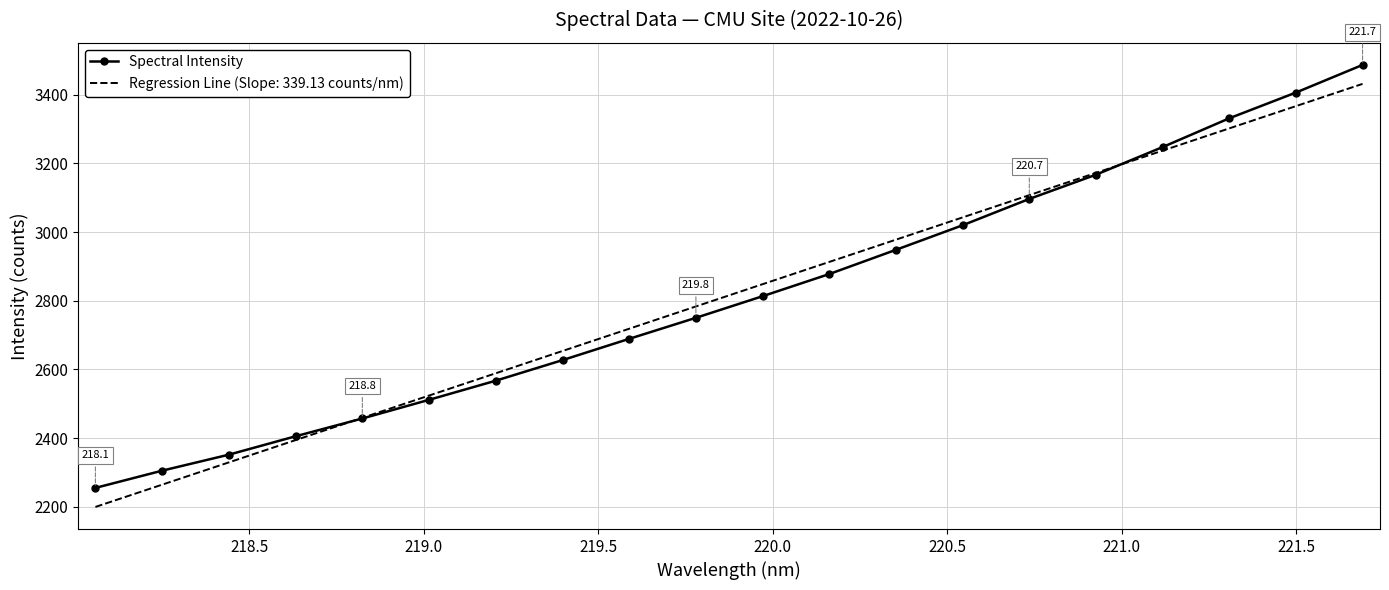

What is the smallest value displayed?

2199.9